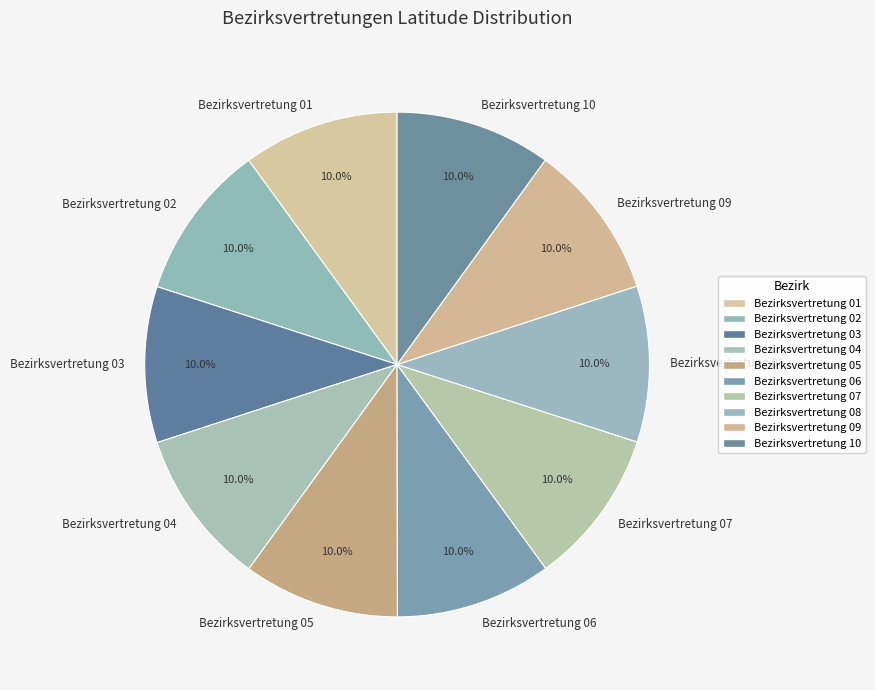

Is the sum of Bezirksvertretung 03 and Bezirksvertretung 08 greater than half?

No